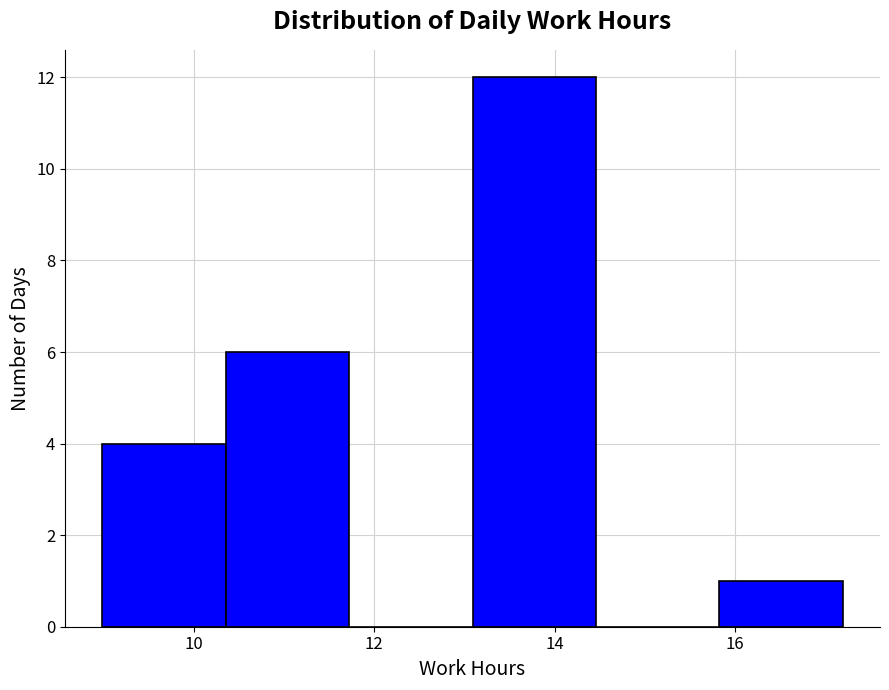

Reading left to right, transcribe this chart: for each bar, give the range it covers on the x-axis and its height. Neither the bar edges nor the heights are printed on the chart, so give them approximately, as read against the axes.

9.0 to 10.4: 4
10.4 to 11.8: 6
11.8 to 13.0: 0
13.0 to 14.4: 12
14.4 to 15.8: 0
15.8 to 17.2: 1